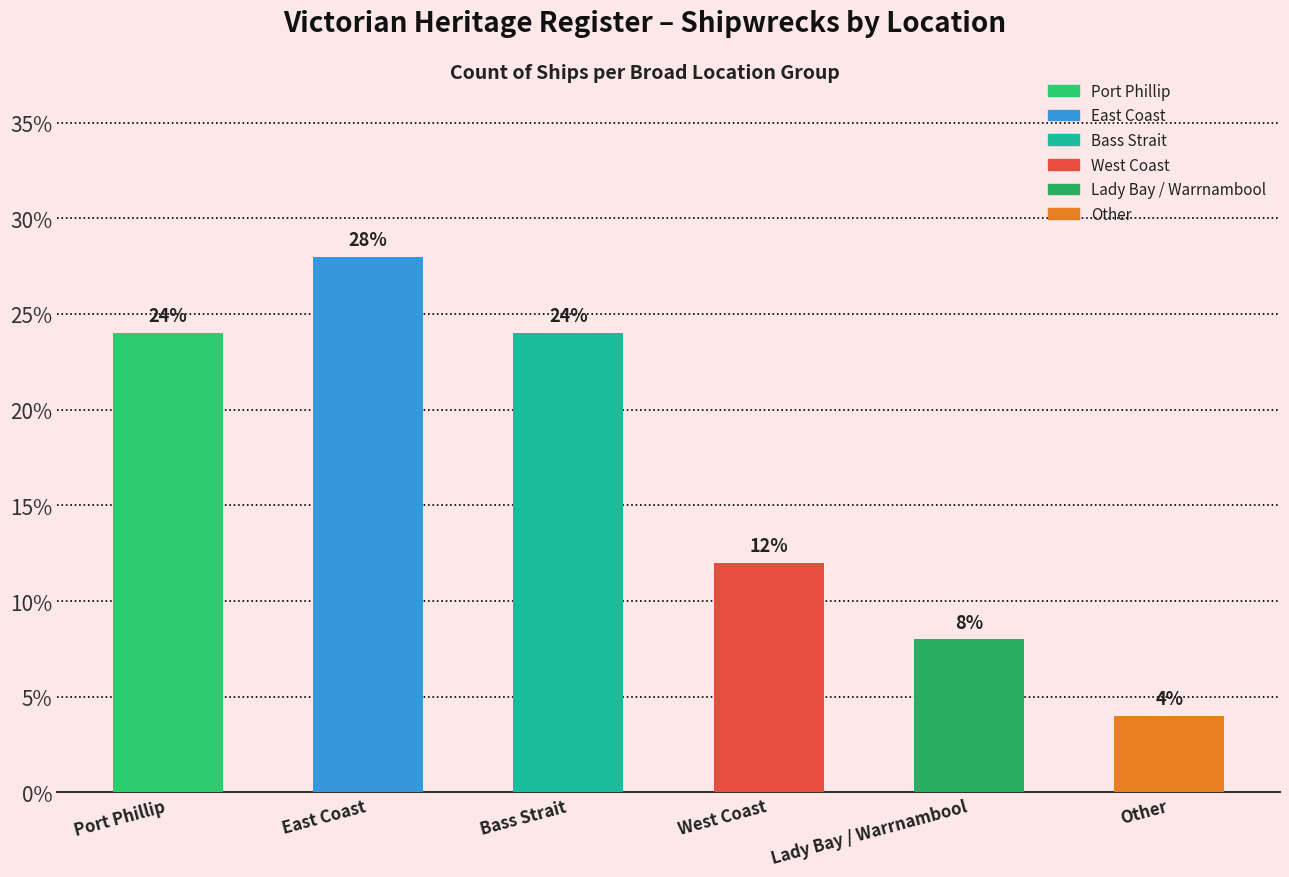

What position from the left is Other?

6